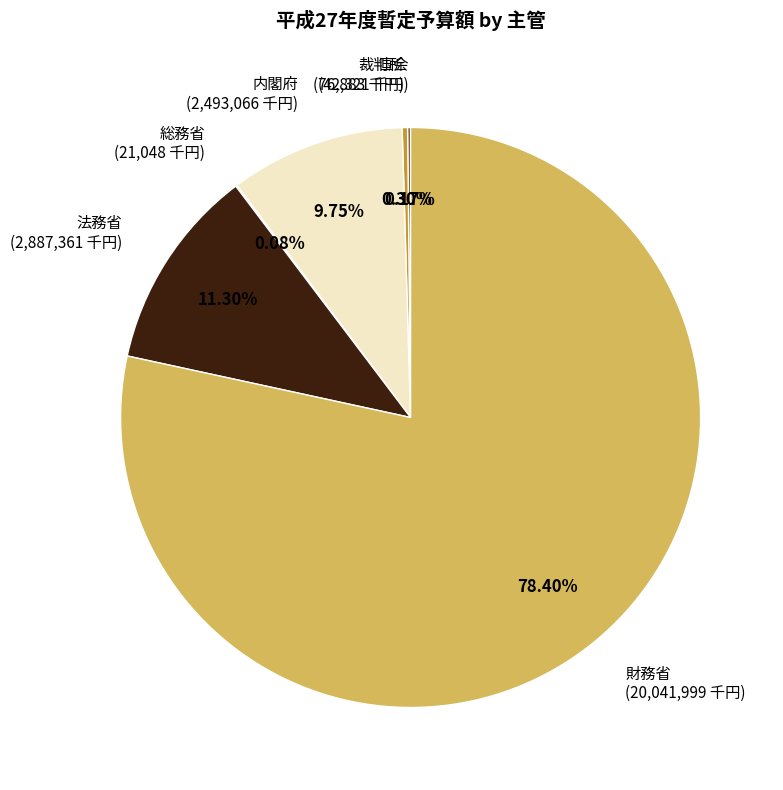

Is 財務省 the majority of the pie?

Yes